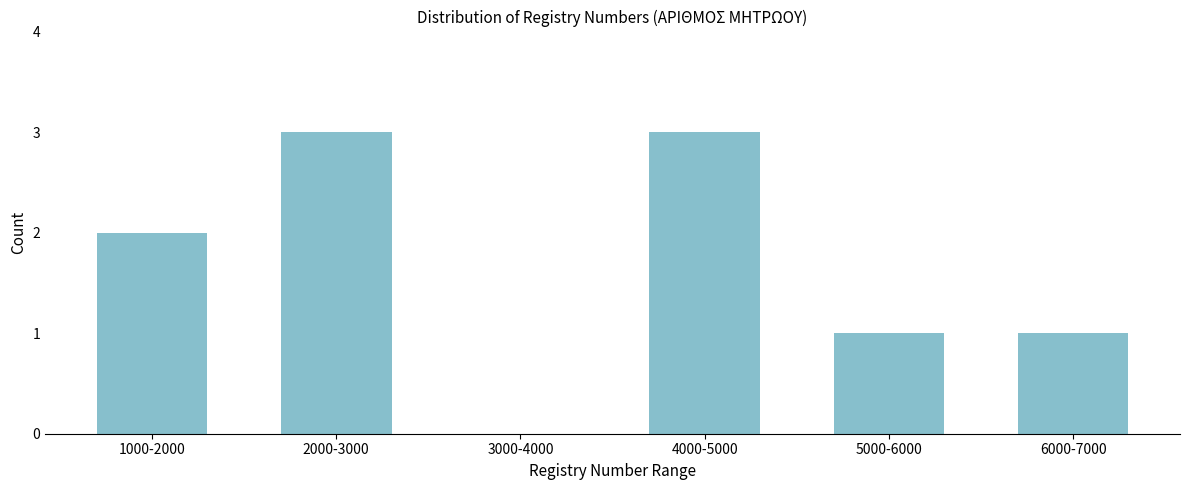

Reading left to right, list all the values displayed in this chart.

1000-2000=2	2000-3000=3	3000-4000=0	4000-5000=3	5000-6000=1	6000-7000=1